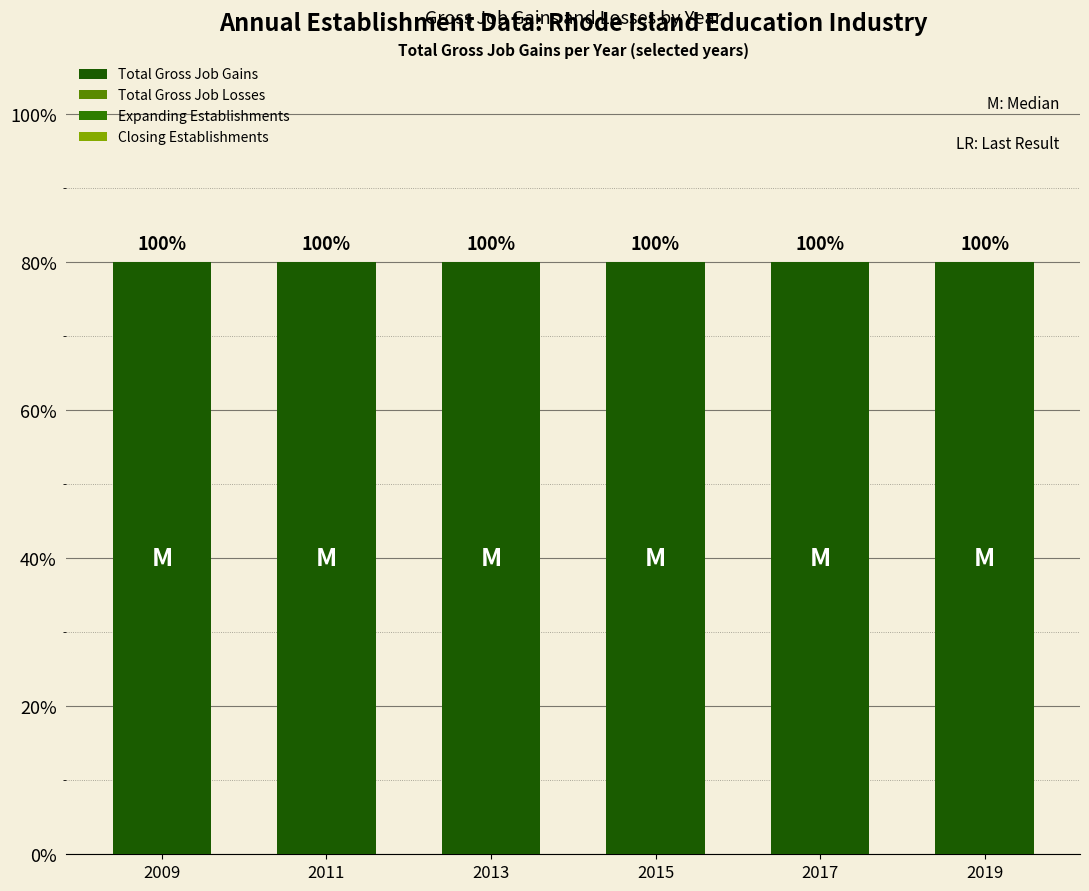

Between 2009 and 2013, which series saw the biggest shift?

Total Gross Job Gains